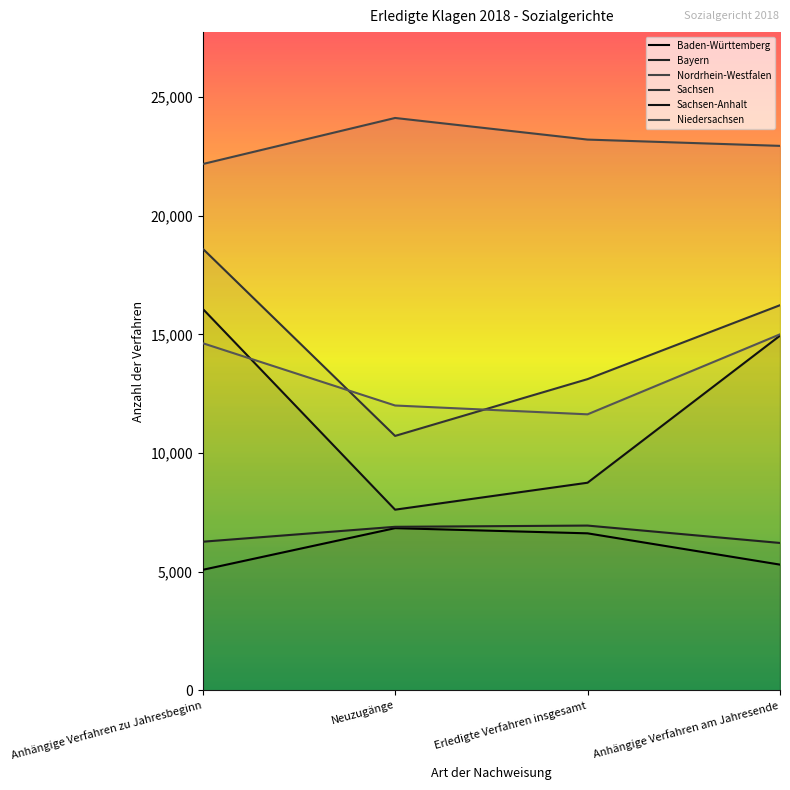

True or false: Sachsen-Anhalt and Sachsen cross at least once.

False